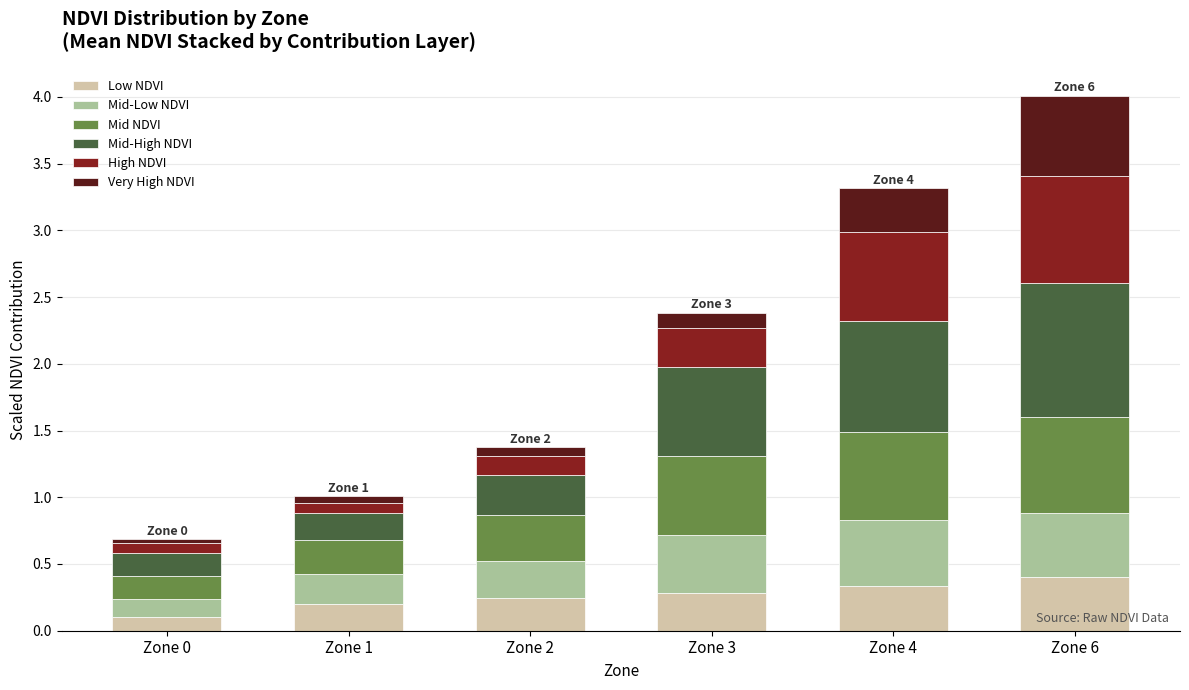

The Low NDVI series shows 0.1 at Zone 0. True or false?

True